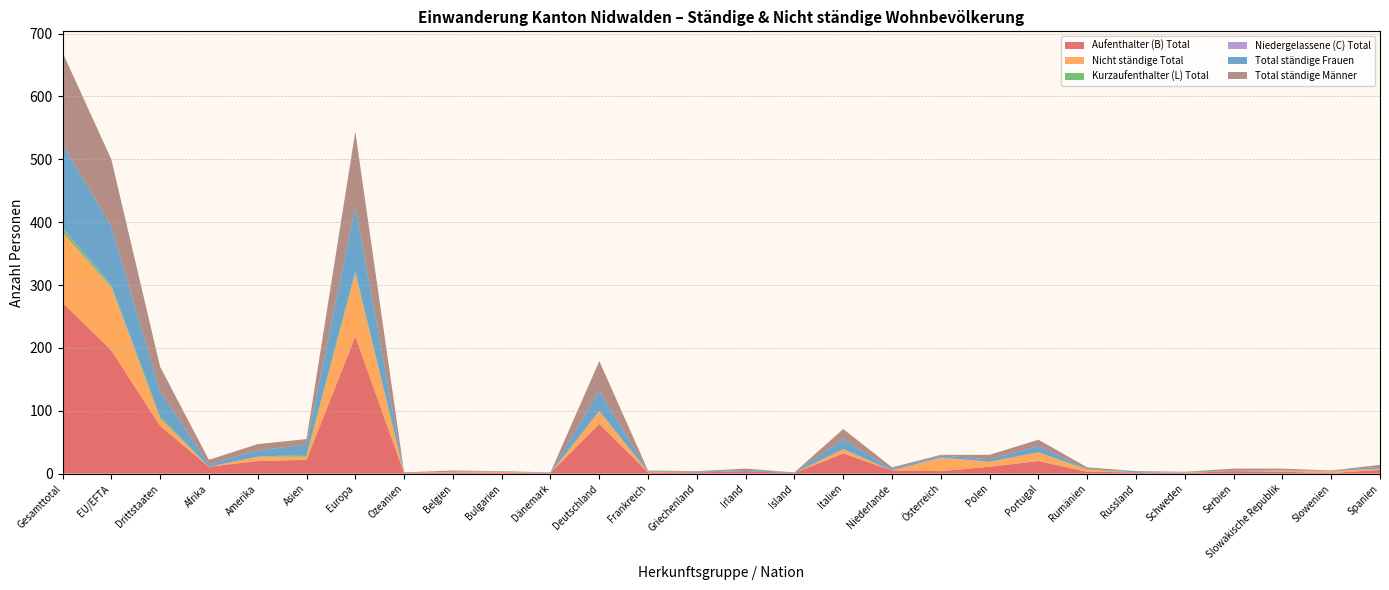

Reading left to right, extract all data points from this chart.

Aufenthalter (B) Total: Gesamttotal=272	EU/EFTA=196	Drittstaaten=76	Afrika=11	Amerika=20	Asien=22	Europa=218	Ozeanien=1	Belgien=2	Bulgarien=1	Dänemark=1	Deutschland=79	Frankreich=2	Griechenland=2	Irland=4	Island=1	Italien=32	Niederlande=5	Österreich=4	Polen=11	Portugal=20	Rumänien=3	Russland=2	Schweden=1	Serbien=4	Slowakische Republik=3	Slowenien=1	Spanien=6
Nicht ständige Total: Gesamttotal=112	EU/EFTA=100	Drittstaaten=12	Afrika=0	Amerika=7	Asien=5	Europa=100	Ozeanien=0	Belgien=1	Bulgarien=2	Dänemark=0	Deutschland=20	Frankreich=1	Griechenland=0	Irland=0	Island=0	Italien=7	Niederlande=0	Österreich=21	Polen=8	Portugal=14	Rumänien=3	Russland=0	Schweden=1	Serbien=0	Slowakische Republik=2	Slowenien=3	Spanien=2
Kurzaufenthalter (L) Total: Gesamttotal=6	EU/EFTA=3	Drittstaaten=3	Afrika=0	Amerika=0	Asien=3	Europa=3	Ozeanien=0	Belgien=0	Bulgarien=0	Dänemark=0	Deutschland=1	Frankreich=0	Griechenland=0	Irland=0	Island=0	Italien=0	Niederlande=0	Österreich=0	Polen=0	Portugal=0	Rumänien=1	Russland=0	Schweden=0	Serbien=0	Slowakische Republik=0	Slowenien=0	Spanien=0
Niedergelassene (C) Total: Gesamttotal=1	EU/EFTA=1	Drittstaaten=0	Afrika=0	Amerika=0	Asien=0	Europa=1	Ozeanien=0	Belgien=0	Bulgarien=0	Dänemark=0	Deutschland=0	Frankreich=0	Griechenland=0	Irland=0	Island=0	Italien=0	Niederlande=0	Österreich=1	Polen=0	Portugal=0	Rumänien=0	Russland=0	Schweden=0	Serbien=0	Slowakische Republik=0	Slowenien=0	Spanien=0
Total ständige Frauen: Gesamttotal=133	EU/EFTA=93	Drittstaaten=40	Afrika=4	Amerika=10	Asien=16	Europa=103	Ozeanien=0	Belgien=0	Bulgarien=1	Dänemark=1	Deutschland=32	Frankreich=1	Griechenland=1	Irland=2	Island=1	Italien=16	Niederlande=2	Österreich=3	Polen=4	Portugal=10	Rumänien=0	Russland=2	Schweden=1	Serbien=1	Slowakische Republik=1	Slowenien=1	Spanien=3
Total ständige Männer: Gesamttotal=146	EU/EFTA=107	Drittstaaten=39	Afrika=7	Amerika=10	Asien=9	Europa=119	Ozeanien=1	Belgien=2	Bulgarien=0	Dänemark=0	Deutschland=47	Frankreich=1	Griechenland=1	Irland=2	Island=0	Italien=16	Niederlande=3	Österreich=1	Polen=7	Portugal=10	Rumänien=3	Russland=0	Schweden=0	Serbien=3	Slowakische Republik=2	Slowenien=0	Spanien=3